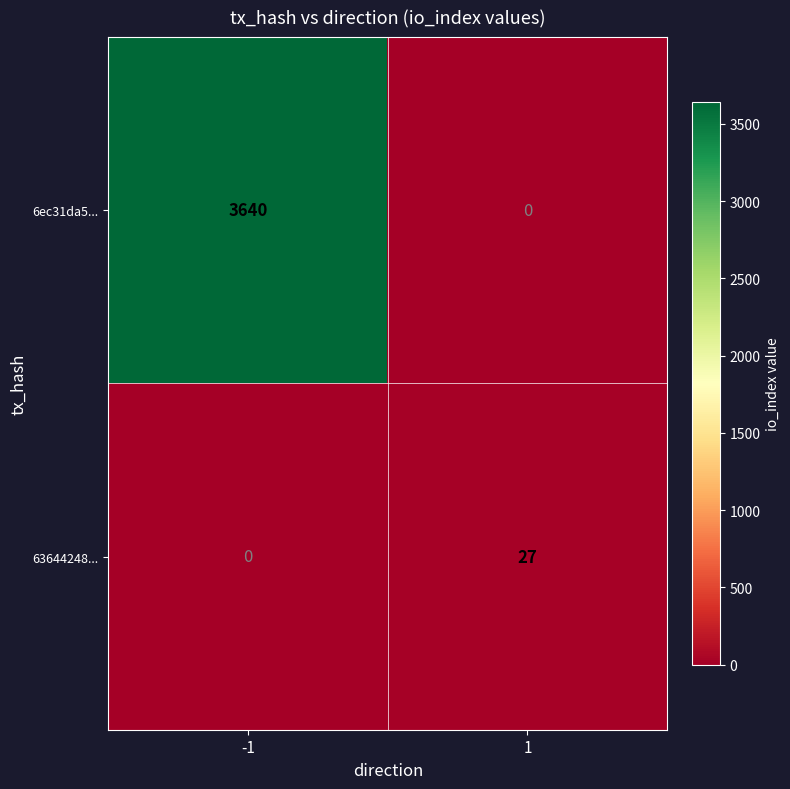

What is the sum of all 6ec31da5... values?

3640